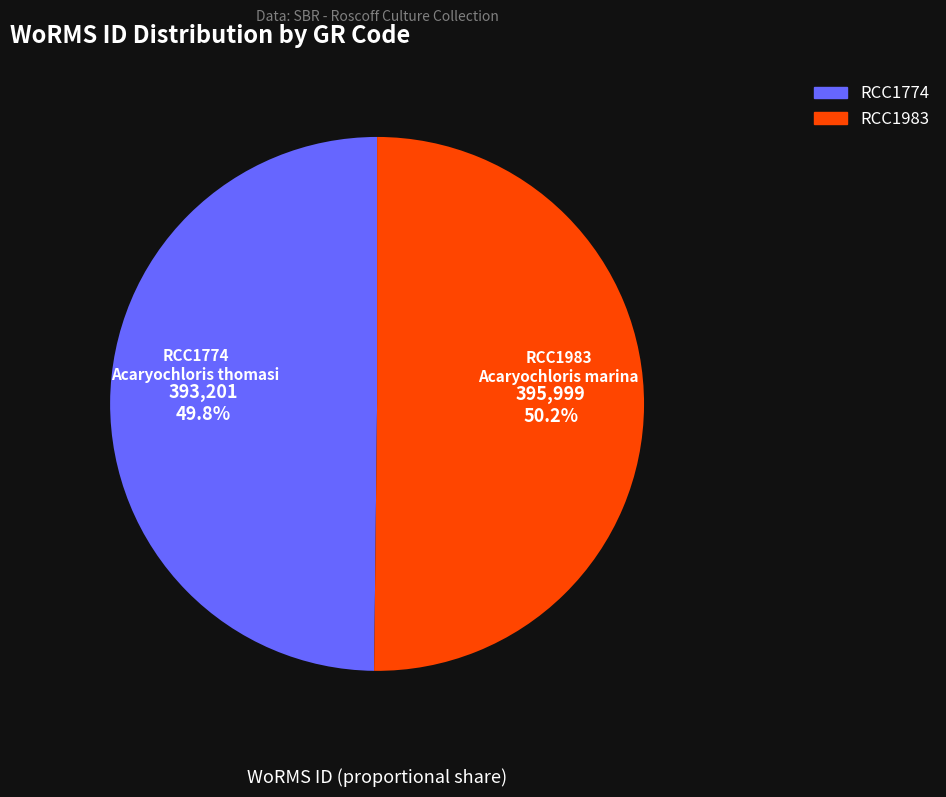

What is the total percentage of RCC1983 and RCC1774?

100.0%